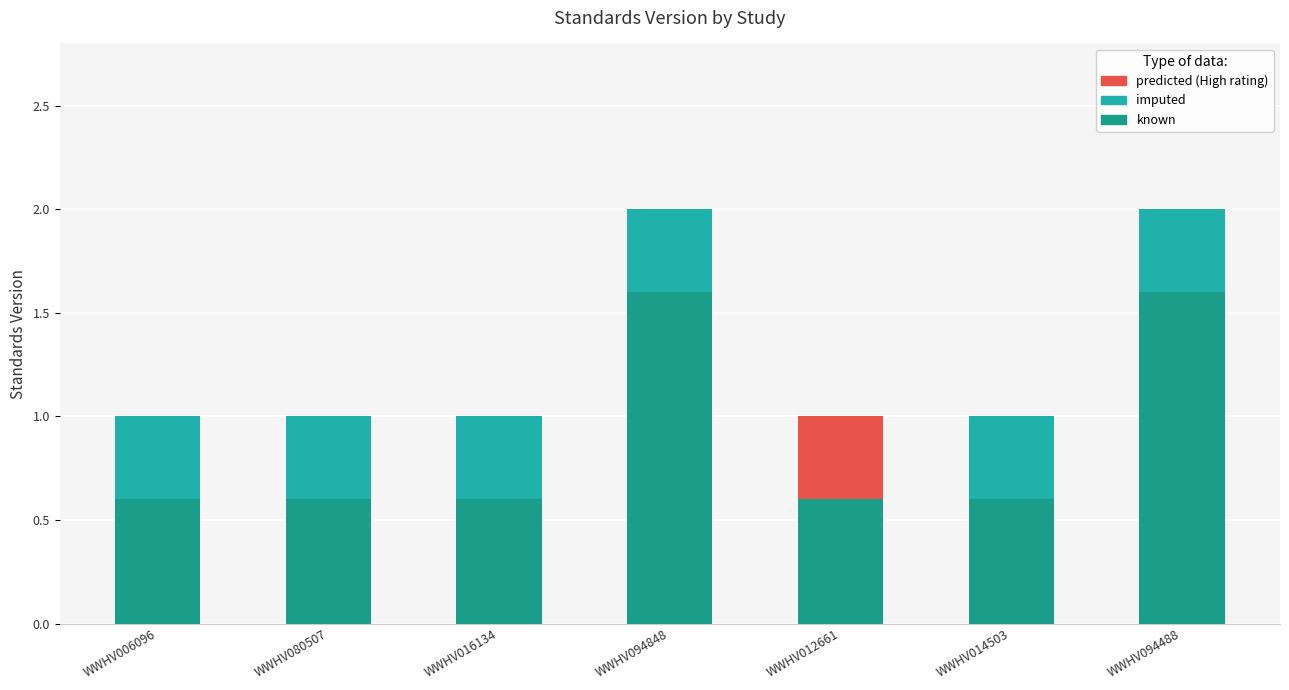

The known series shows 1.6 at WWHV094488. True or false?

True